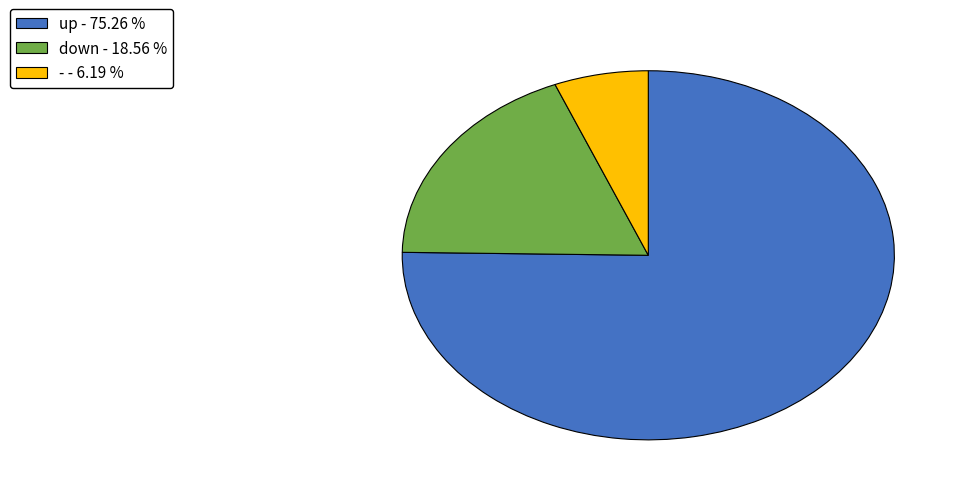

How many segments does this pie chart have?

3